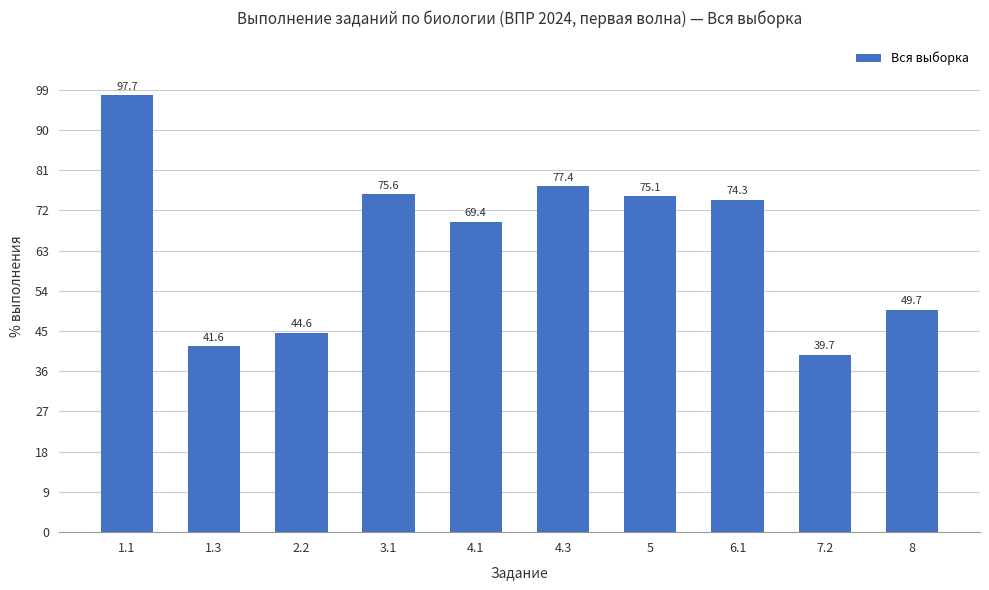

How many distinct data groups are displayed?

1